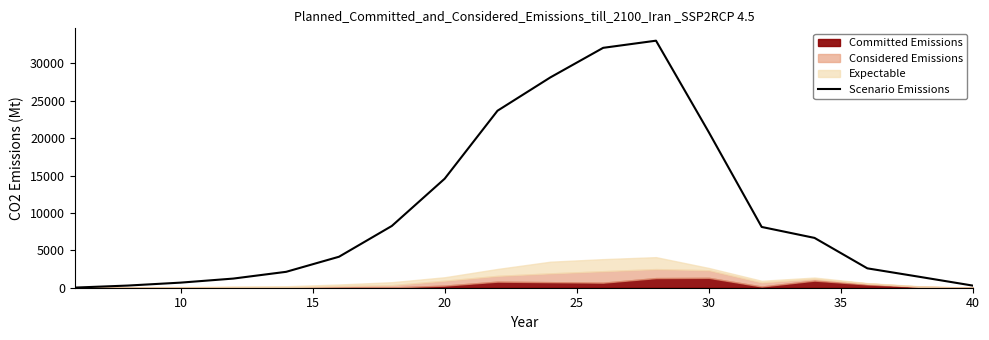

What is the highest value of the Scenario Emissions series?

33040